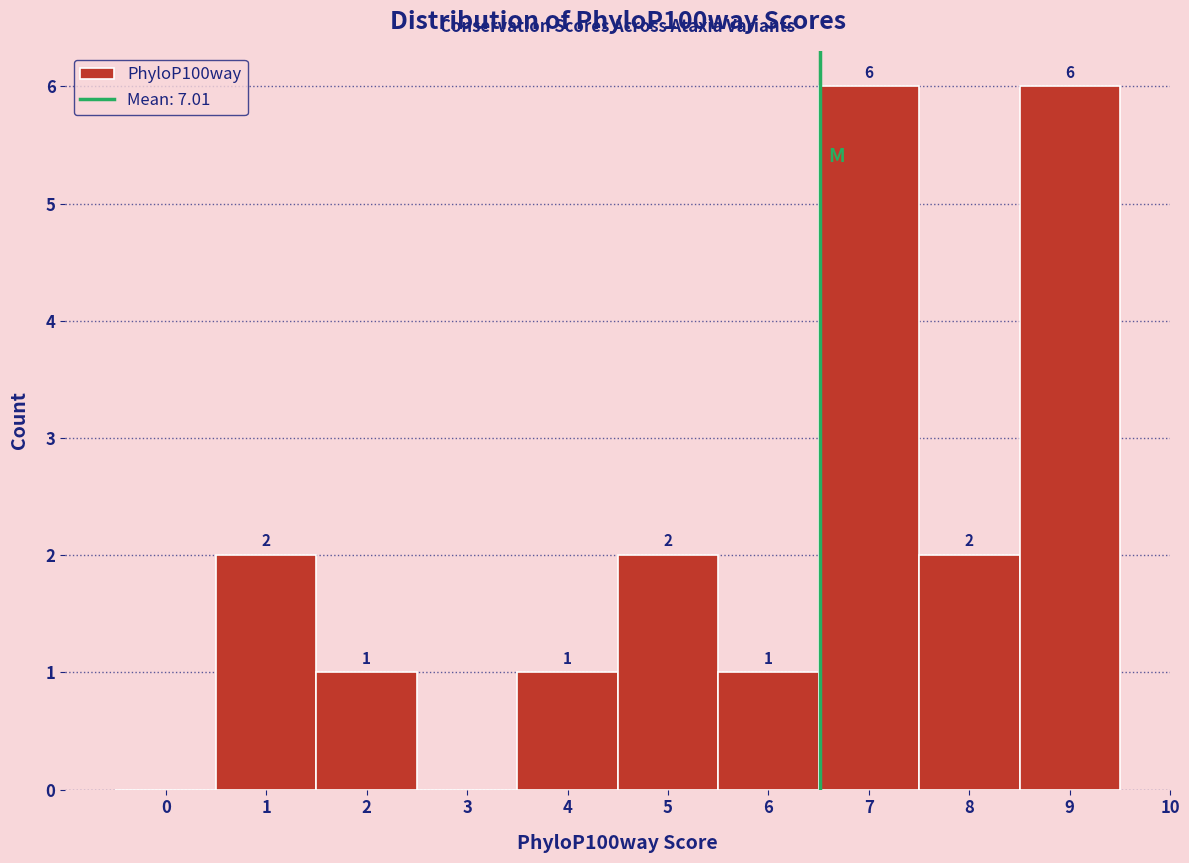

Reading left to right, extract all data points from this chart.

0=0	1=2	2=1	3=0	4=1	5=2	6=1	7=6	8=2	9=6